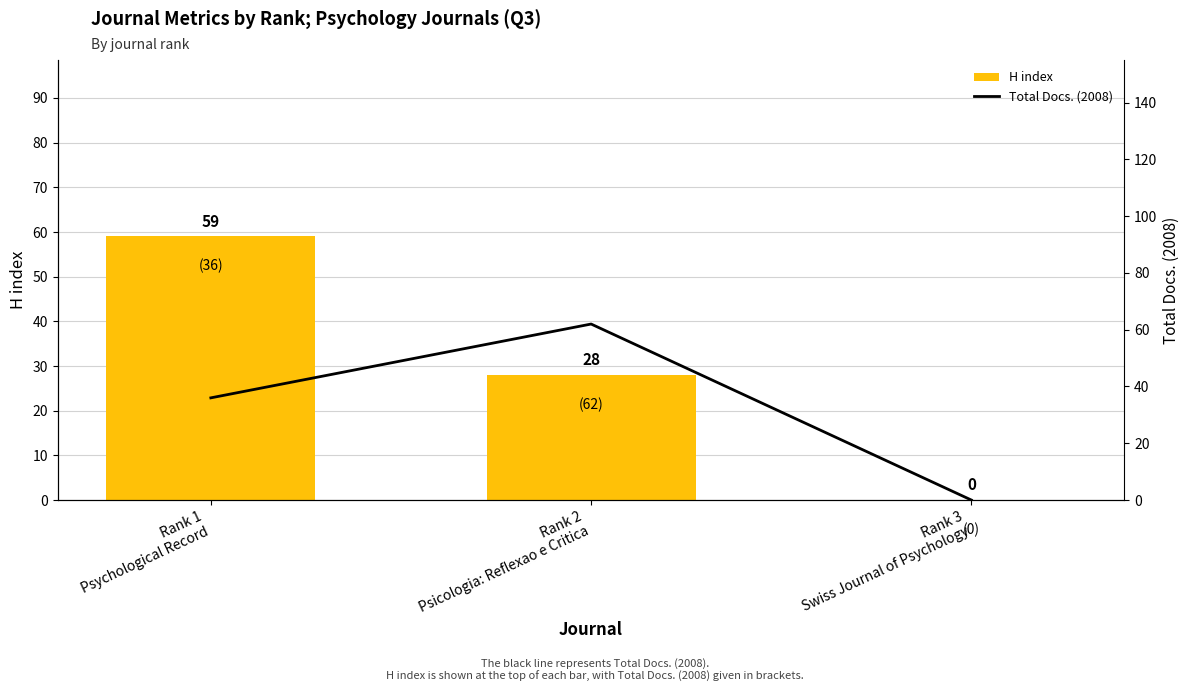

What is the sum of all H index values?

87